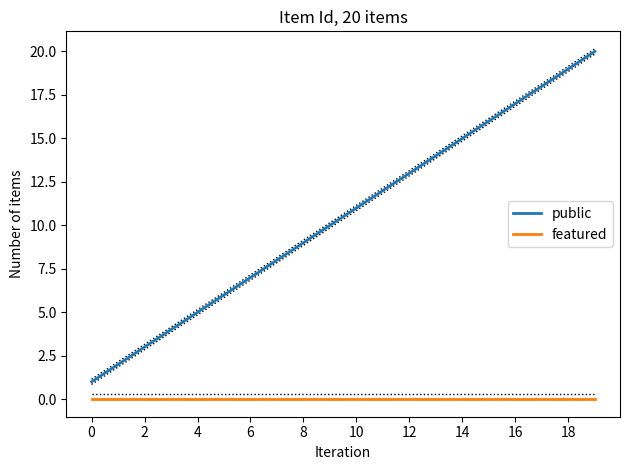

The value of public at 10 is 11. True or false?

True